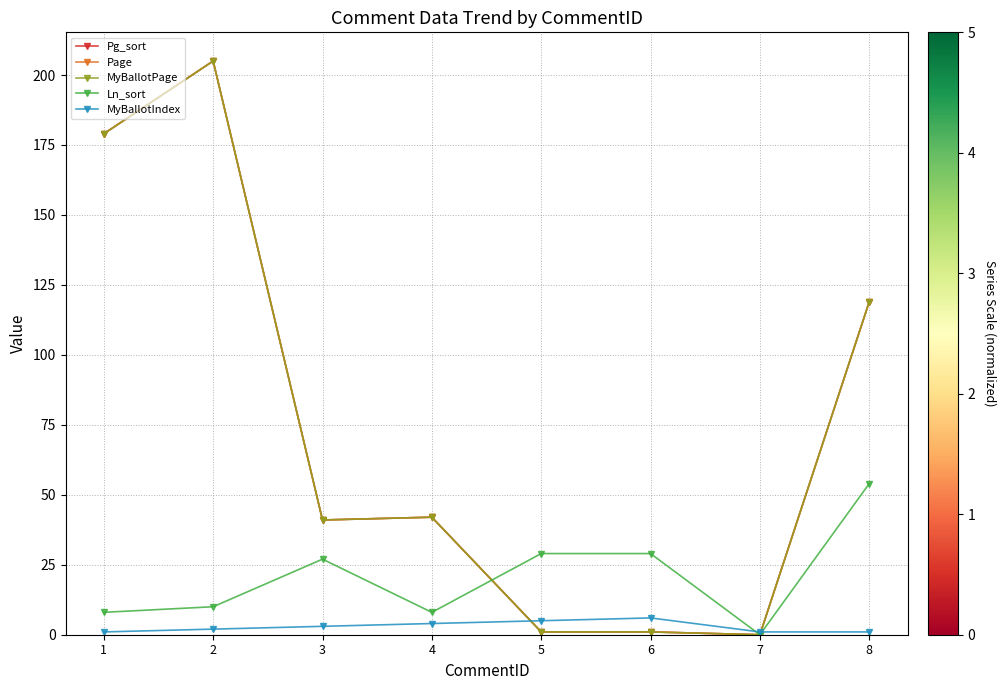

Is this an area chart (filled region under the line)?

No